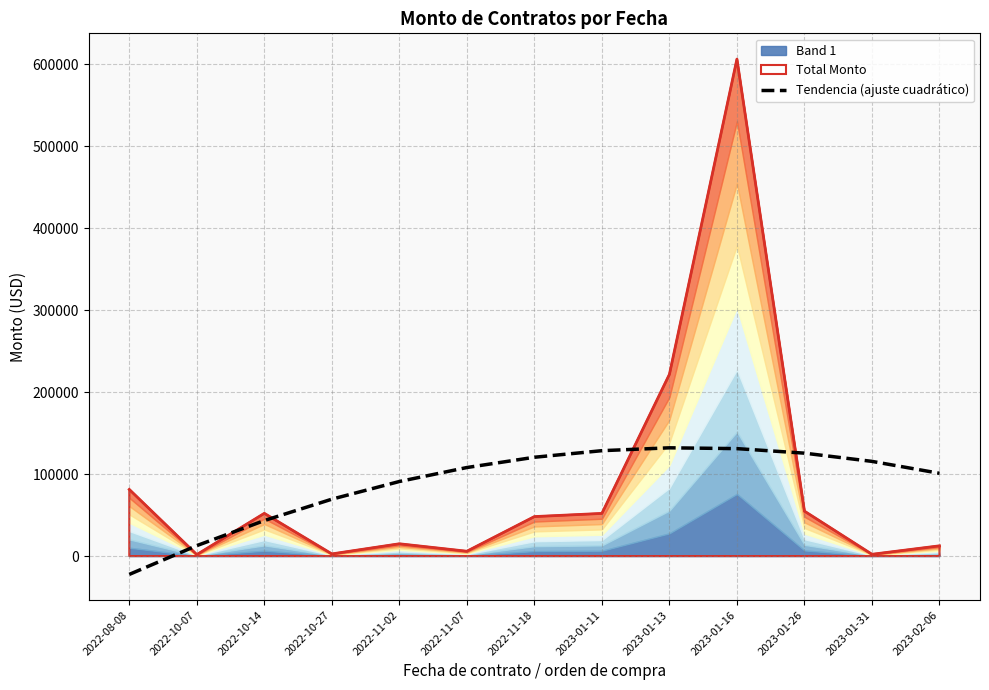

What is the change in value from 2022-10-14 to 2023-02-06?

+57629.8